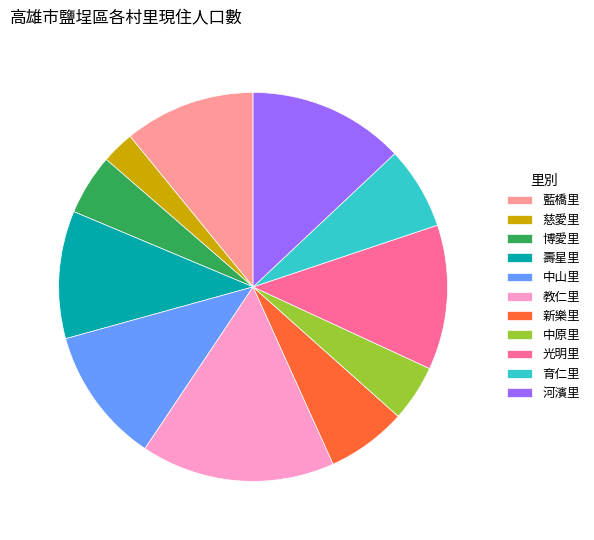

What is the smallest slice in the pie chart?

慈愛里